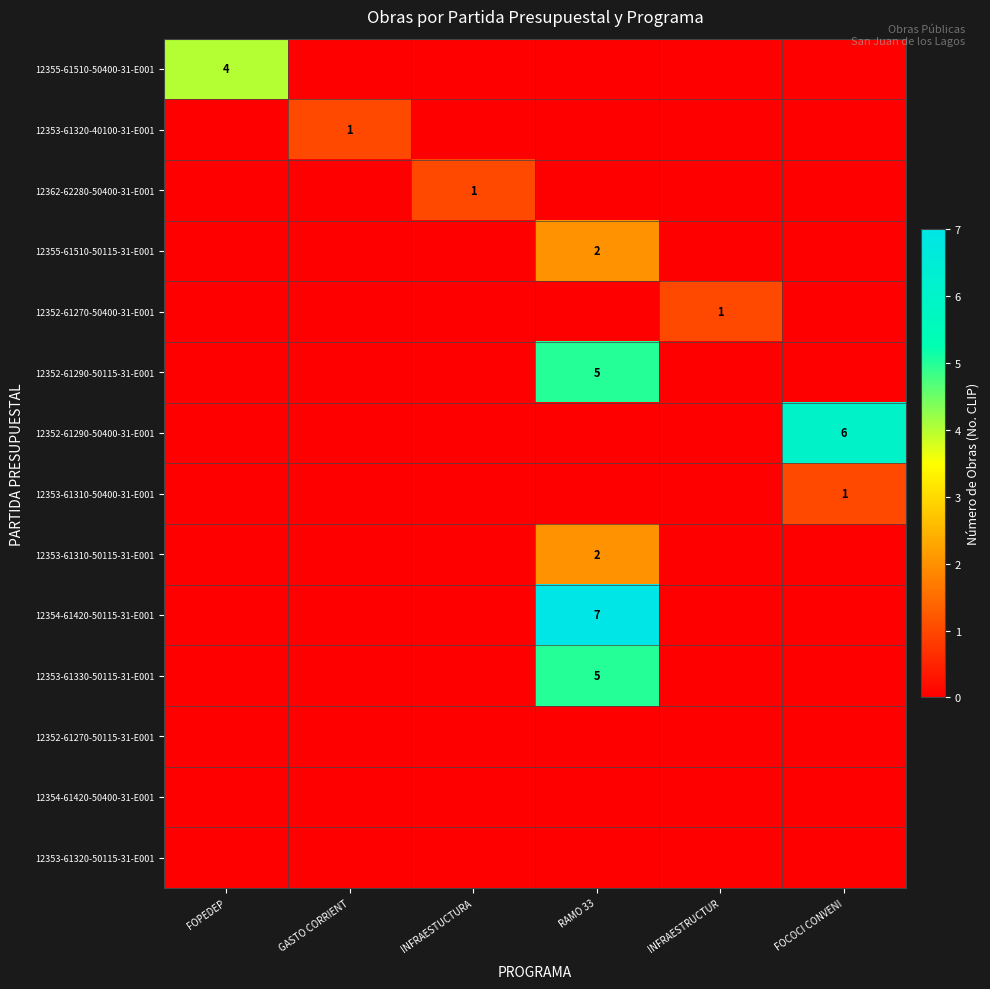

Which category has the highest value in the 12353-61310-50115-31-E001 series?

RAMO 33